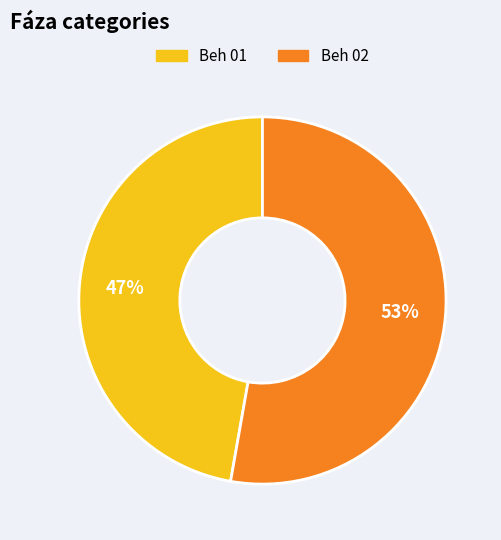

To the nearest percent, what is the average slice percentage?

50%